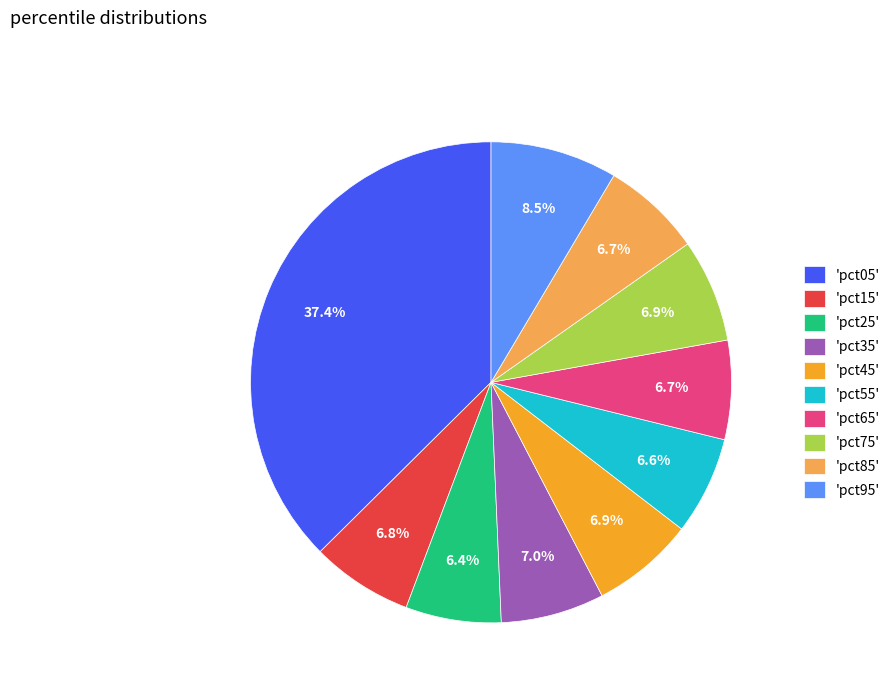

What percentage is NOT represented by 'pct85'?

93.3%